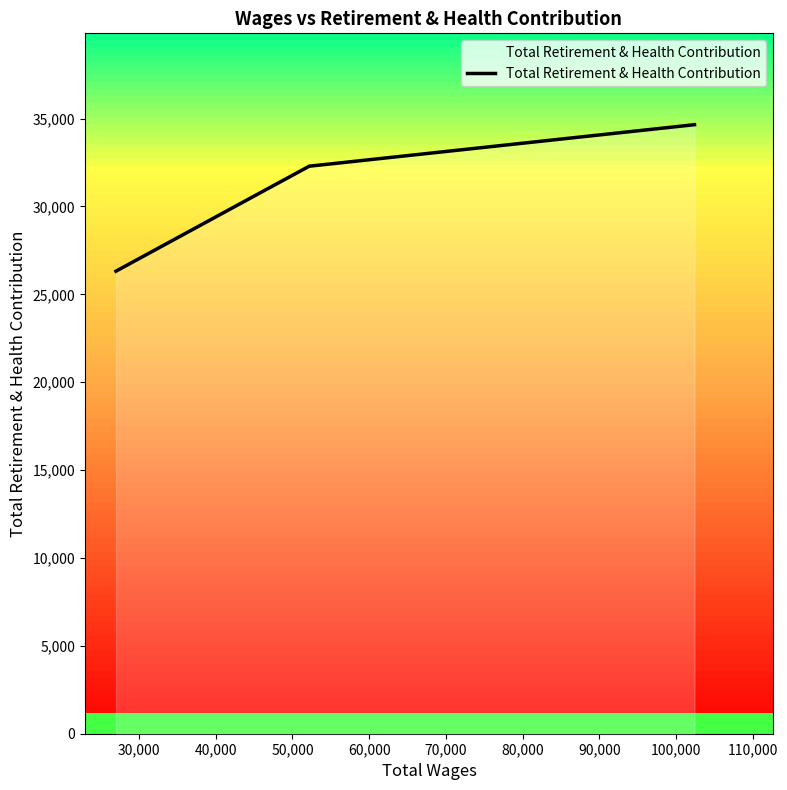

What is the sum of all values?

123698